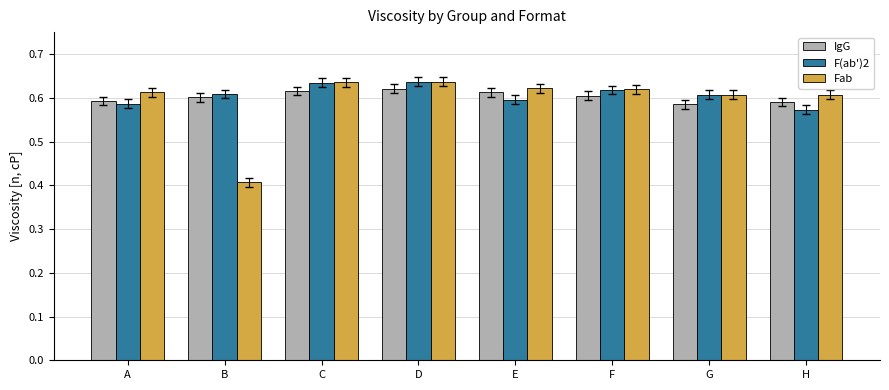

True or false: F(ab')2 has a value of 0.2 at C.

False